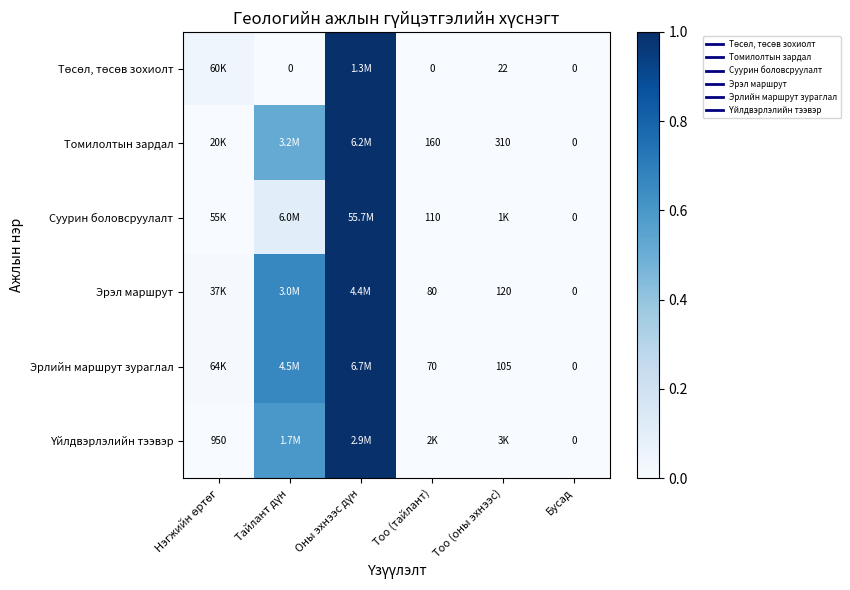

Is it true that Эрлийн маршрут зураглал equals 0.5 at Бусад?

False